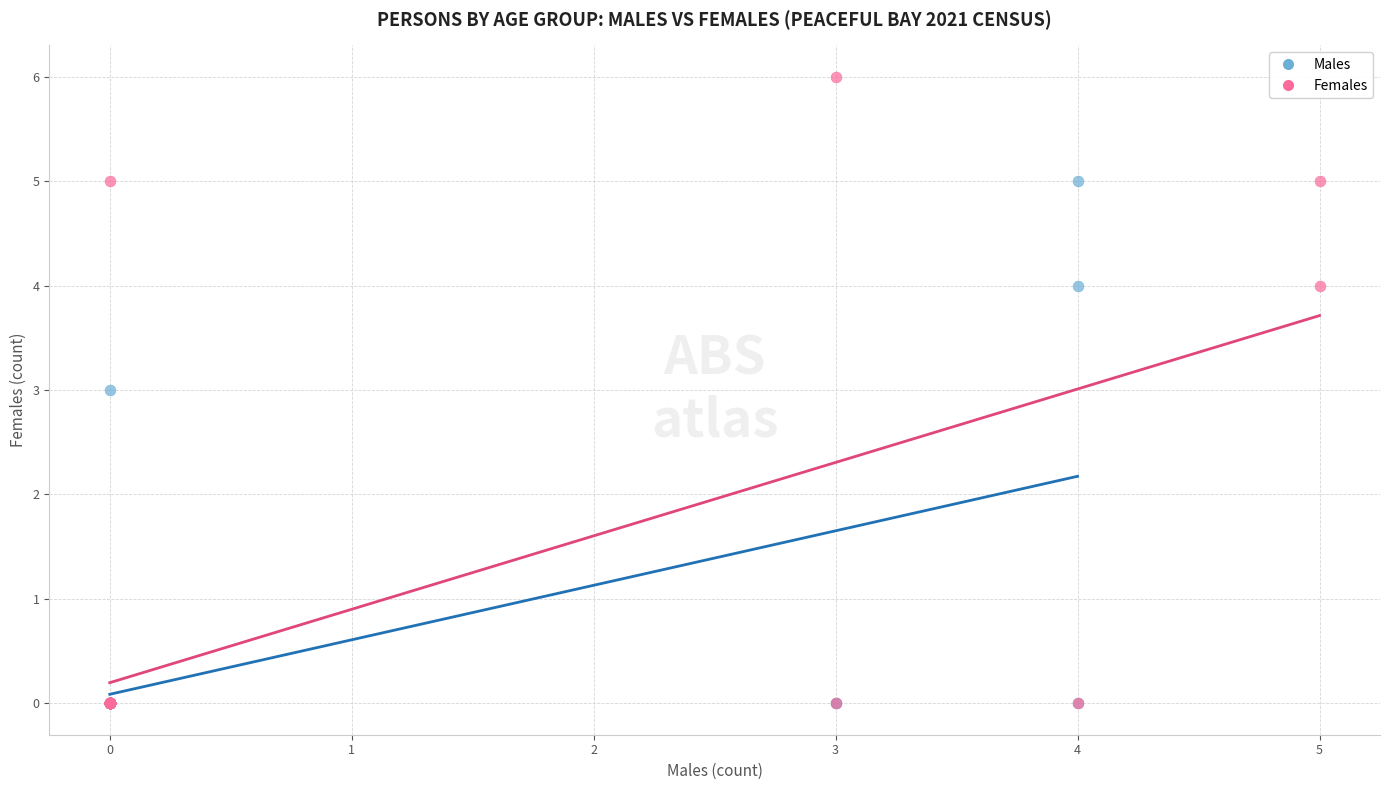

What are all the series names shown in the legend?

Males, Females